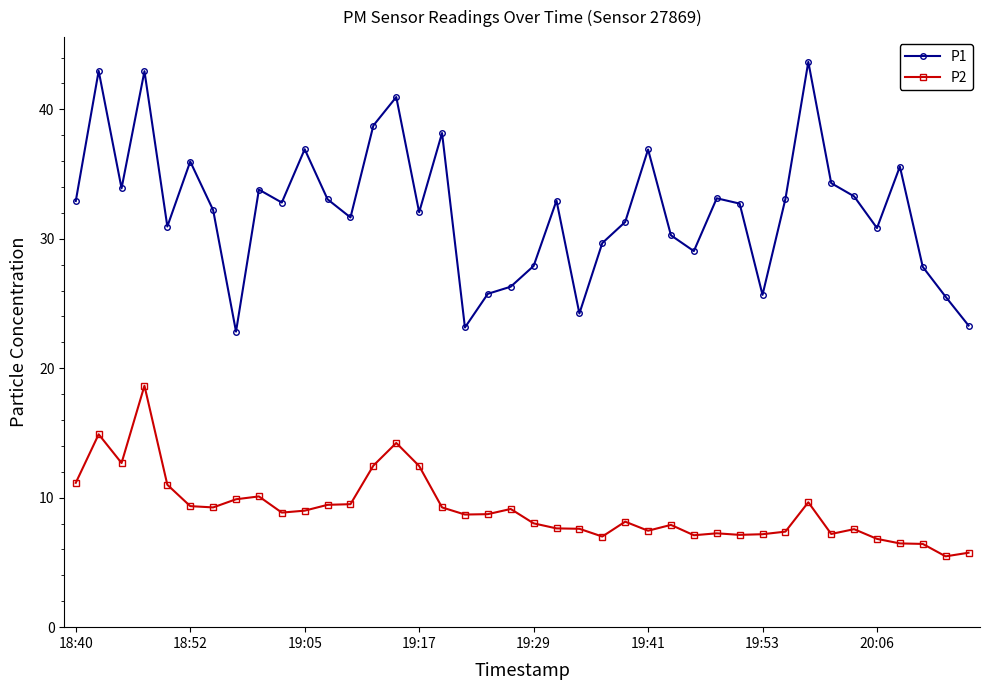

In P1, how many points are higher than both neighbors (excluding endpoints)?

12